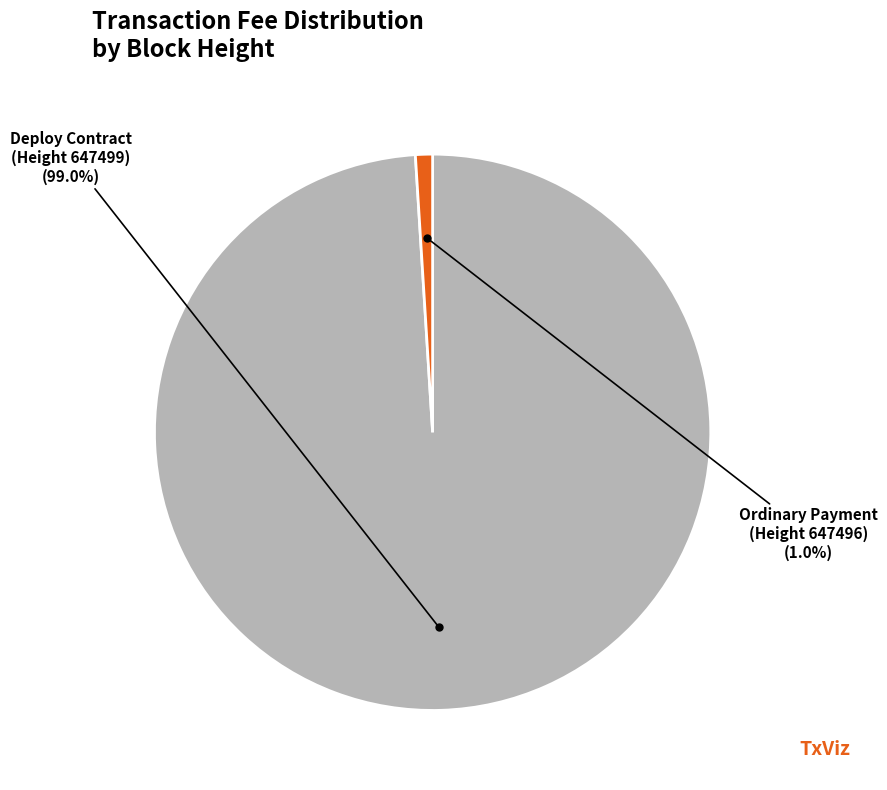

Which slice is the smallest?

Ordinary Payment (Height 647496)